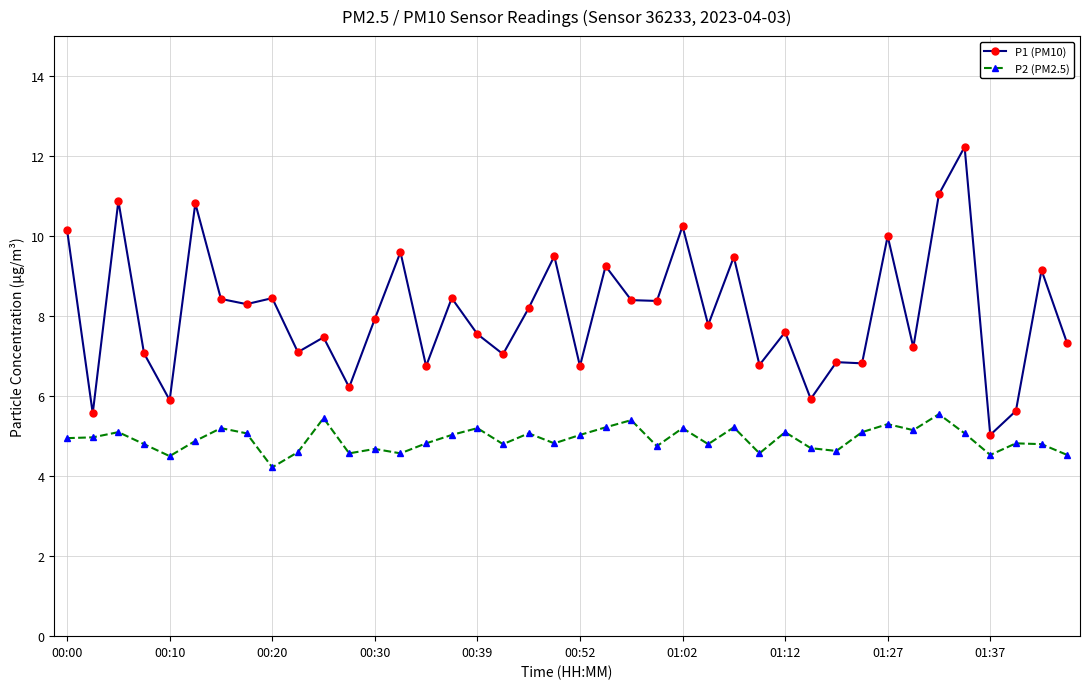

What is the value of the P2 (PM2.5) point at the 27th from the left?

5.2